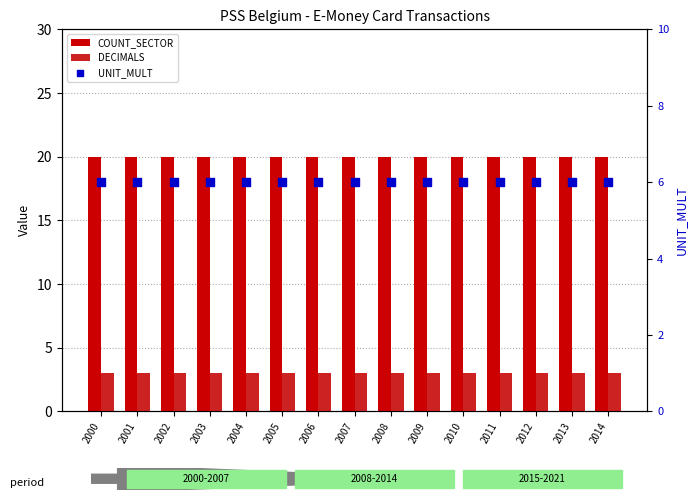

At which category is the sum across all series the highest?

2000